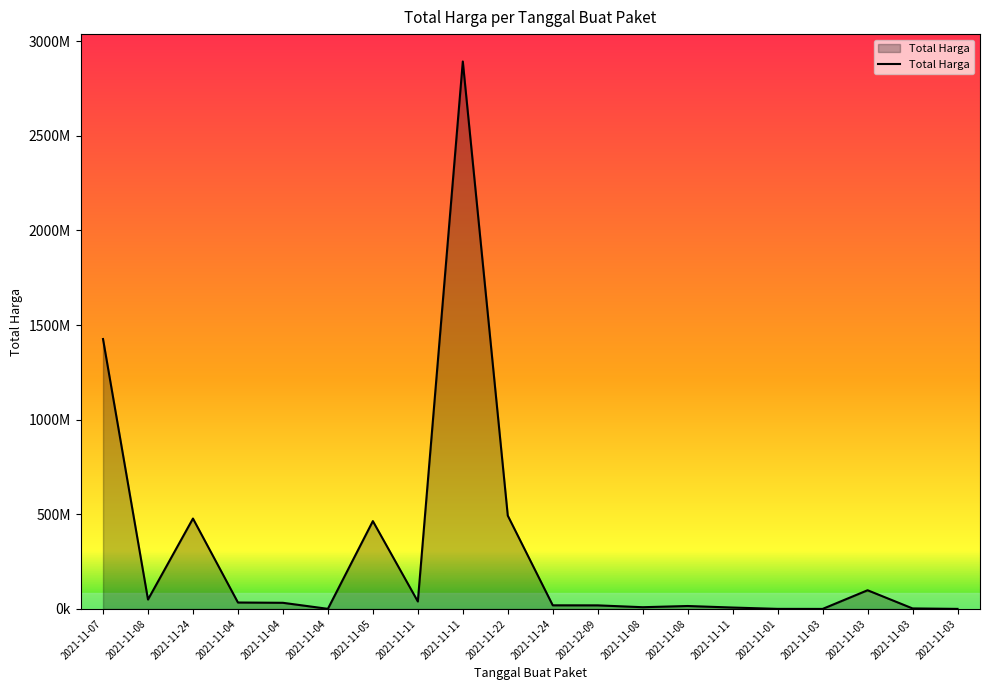

List the labels in order of value, smallest first.

2021-11-03, 2021-11-03, 2021-11-01, 2021-11-04, 2021-11-03, 2021-11-11, 2021-11-08, 2021-11-08, 2021-12-09, 2021-11-24, 2021-11-04, 2021-11-04, 2021-11-11, 2021-11-08, 2021-11-03, 2021-11-05, 2021-11-24, 2021-11-22, 2021-11-07, 2021-11-11